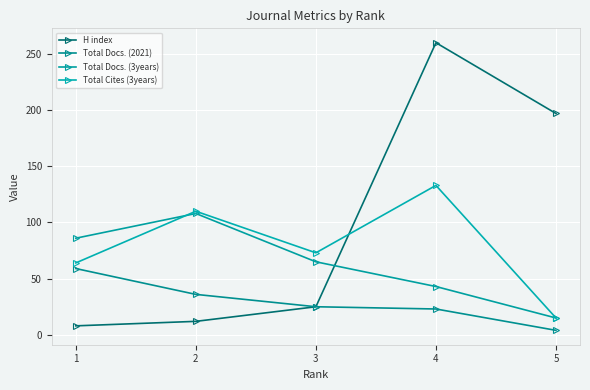

What is the sum of all Total Docs. (2021) values?

147